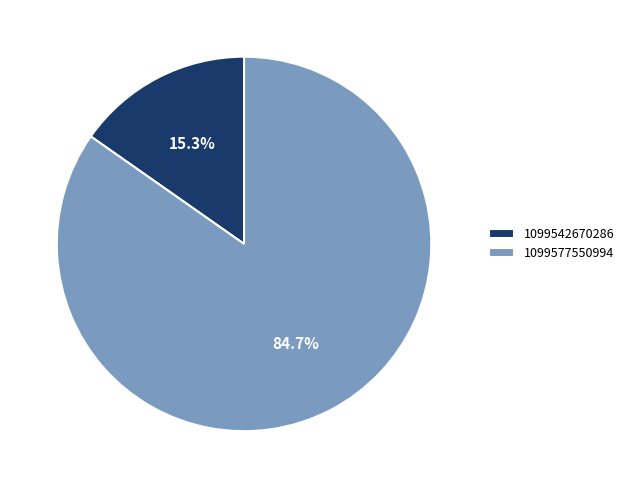

To the nearest percent, what portion does 1099542670286 represent?

15%